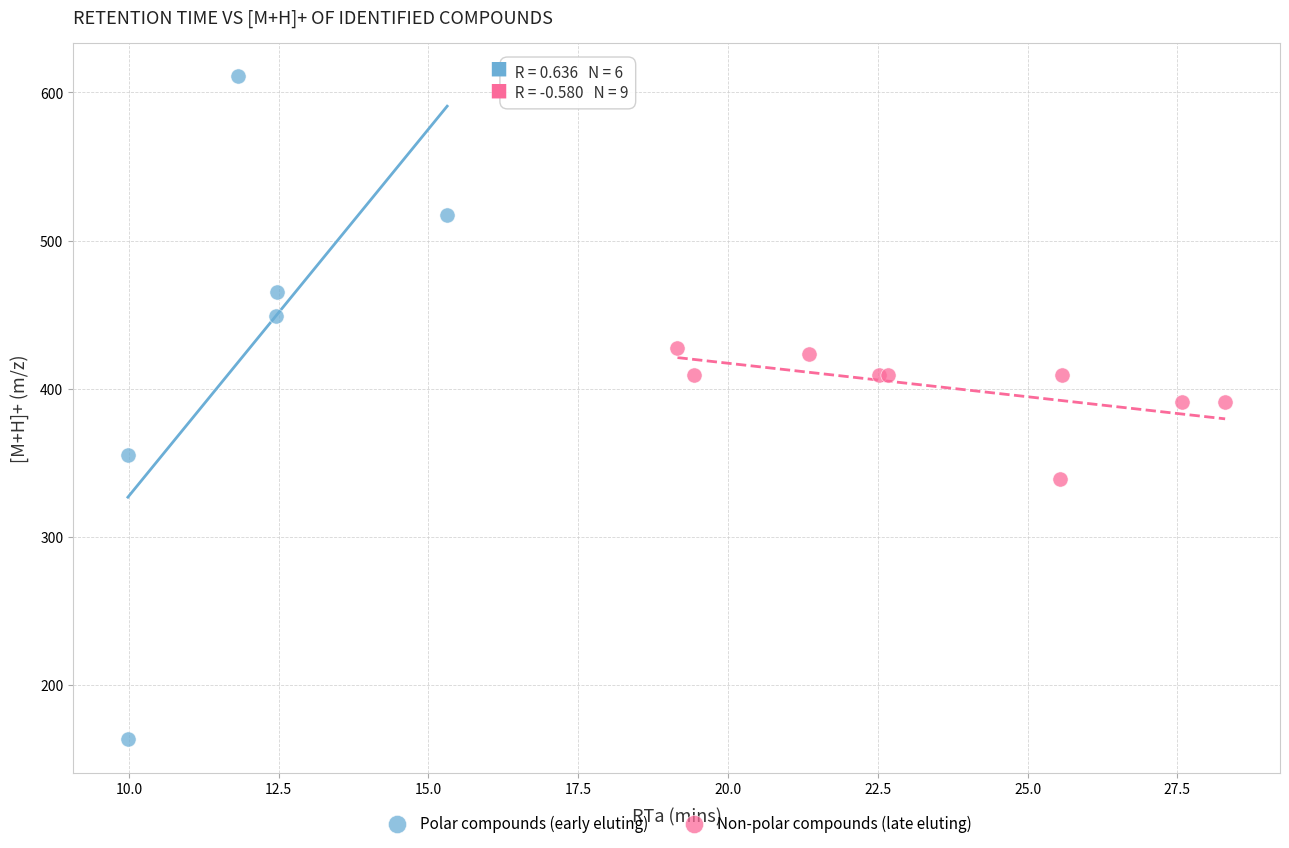

Which series contains the highest Y value?

Polar compounds (early eluting)